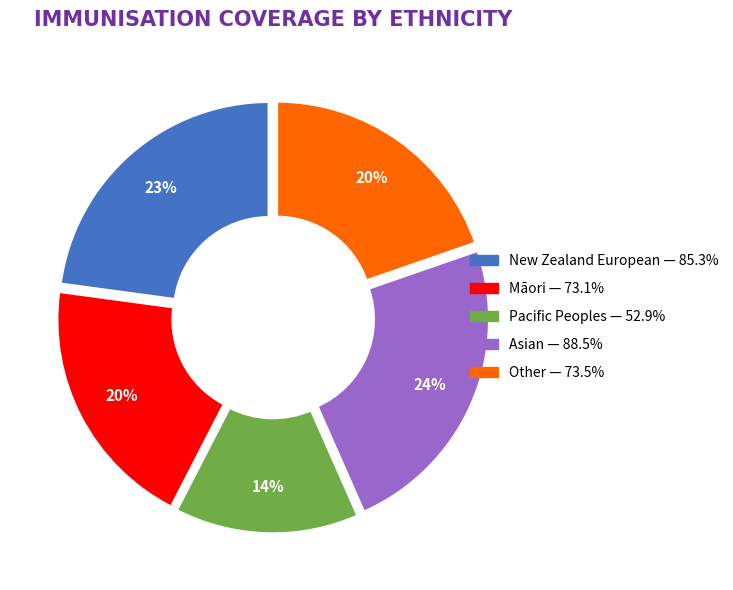

Between Asian and Pacific Peoples, which is larger?

Asian